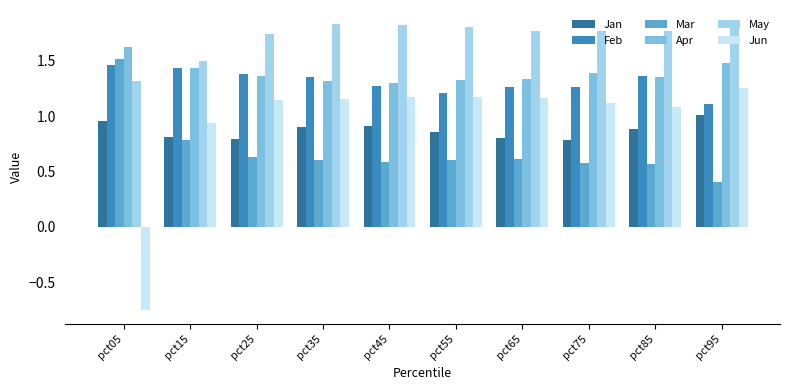

What is the difference between the maximum and second lowest values in the May series?

0.3